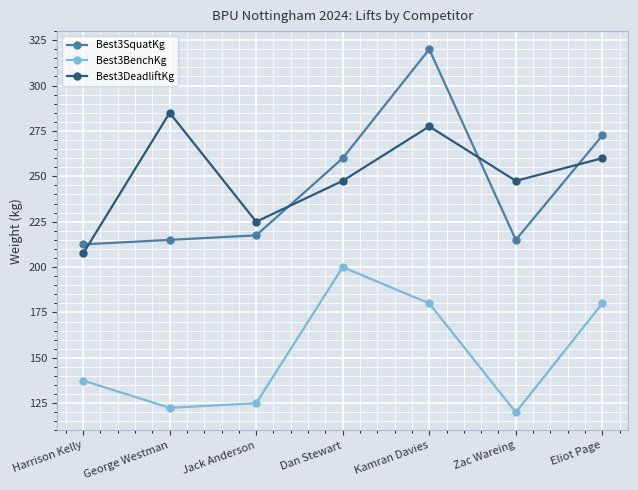

Which category has the lowest value across all series?

Zac Wareing